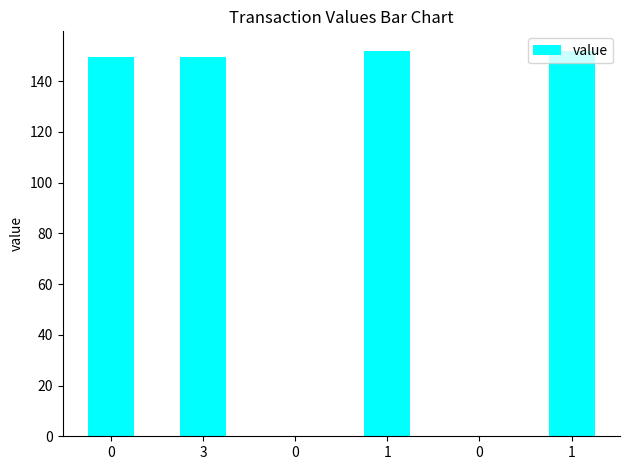

Reading left to right, transcribe all the data shown in this chart.

0=149.4	3=149.4	0=0.0	1=152.0	0=0.0	1=152.0